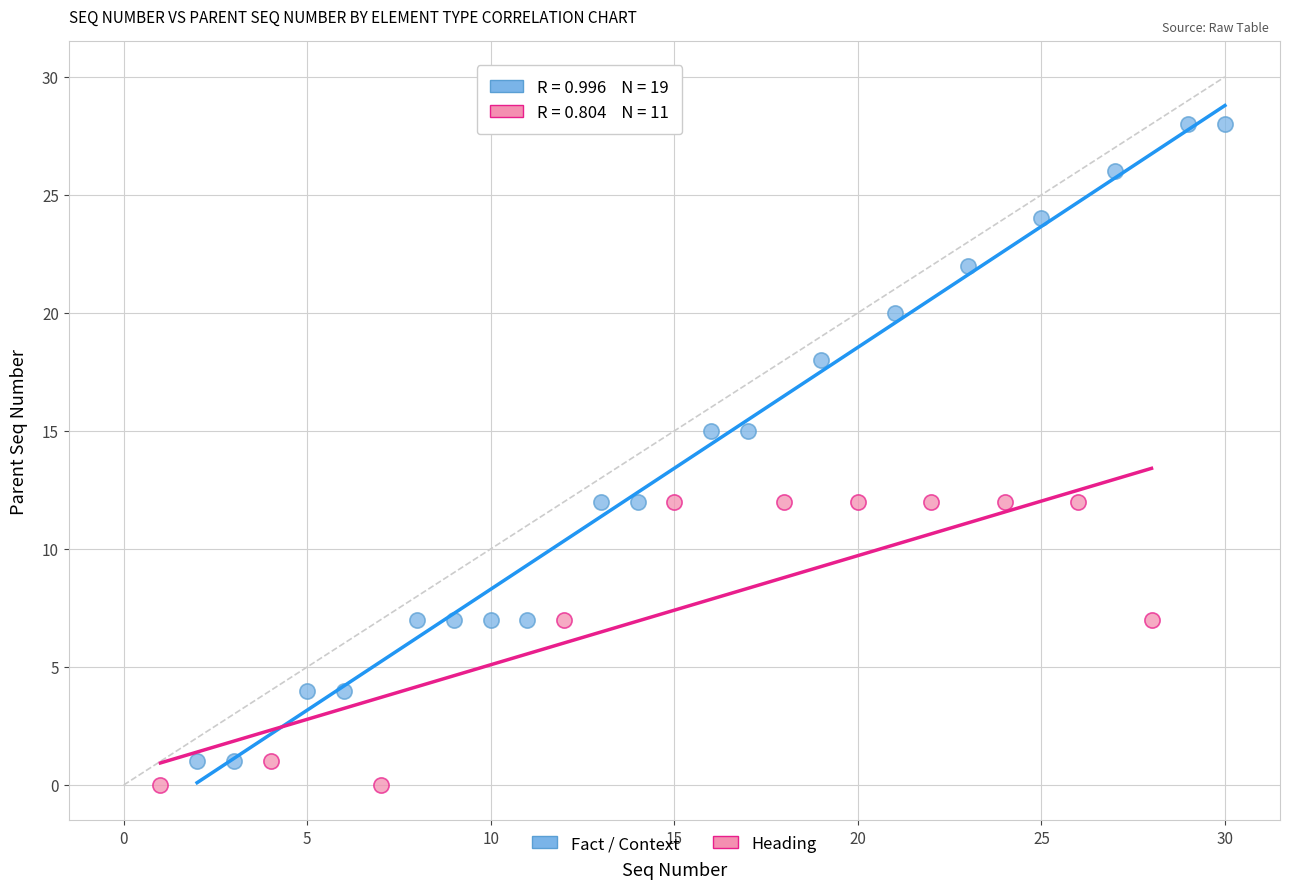

Which series has the widest spread of Y values?

Fact / Context